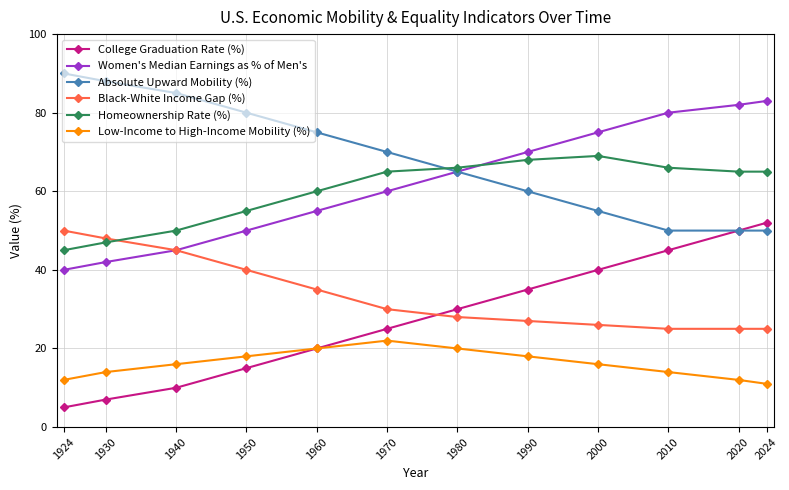

Which label corresponds to the smallest value in the chart?

1924